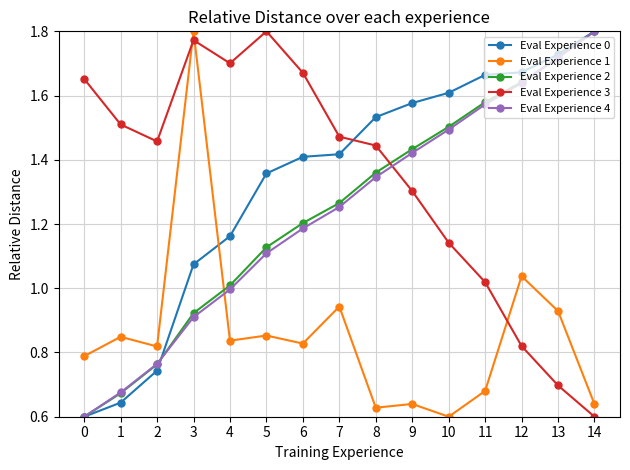

What are all the series names shown in the legend?

Eval Experience 0, Eval Experience 1, Eval Experience 2, Eval Experience 3, Eval Experience 4